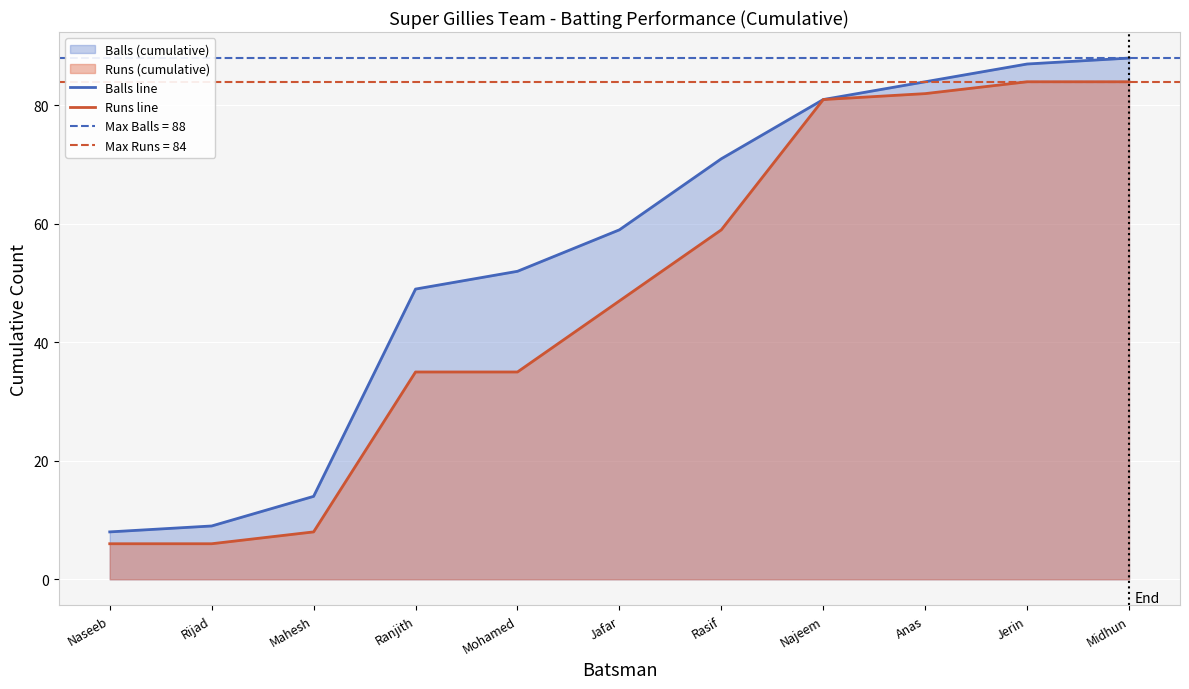

Which series has the largest total across all categories?

Balls line